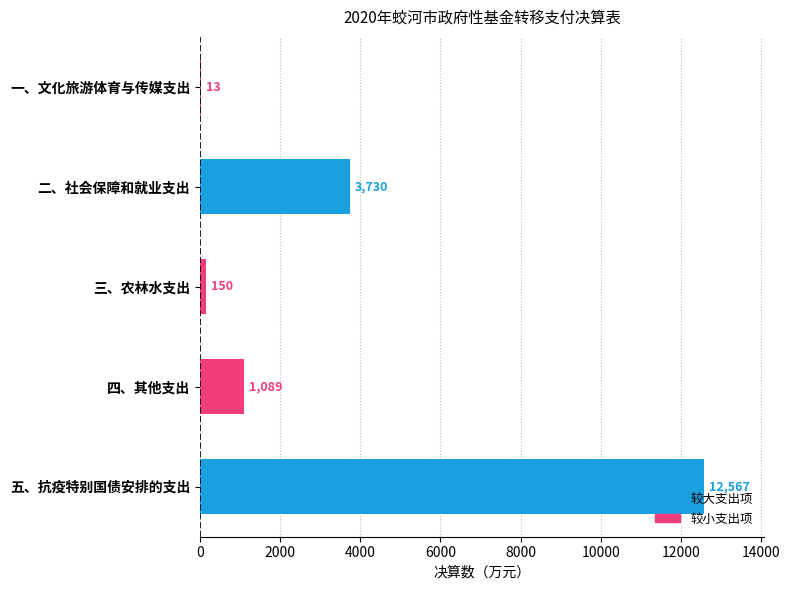

Where is the data nearest to the value 6290?

二、社会保障和就业支出